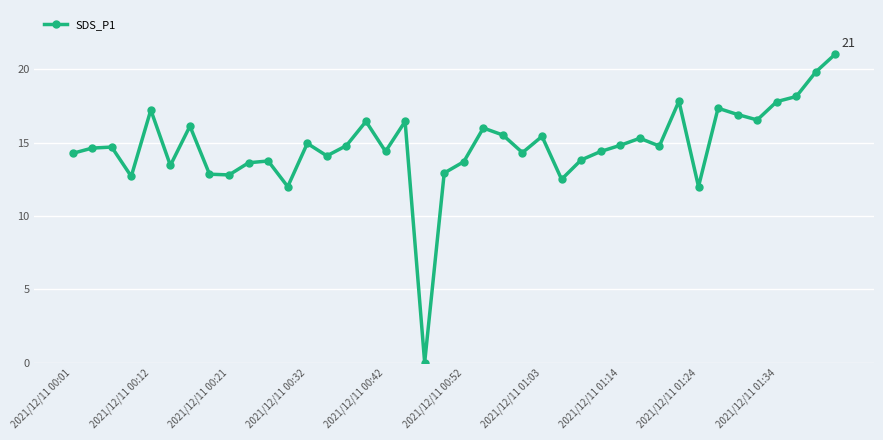

What is the value of the 26th point from the left?

12.5